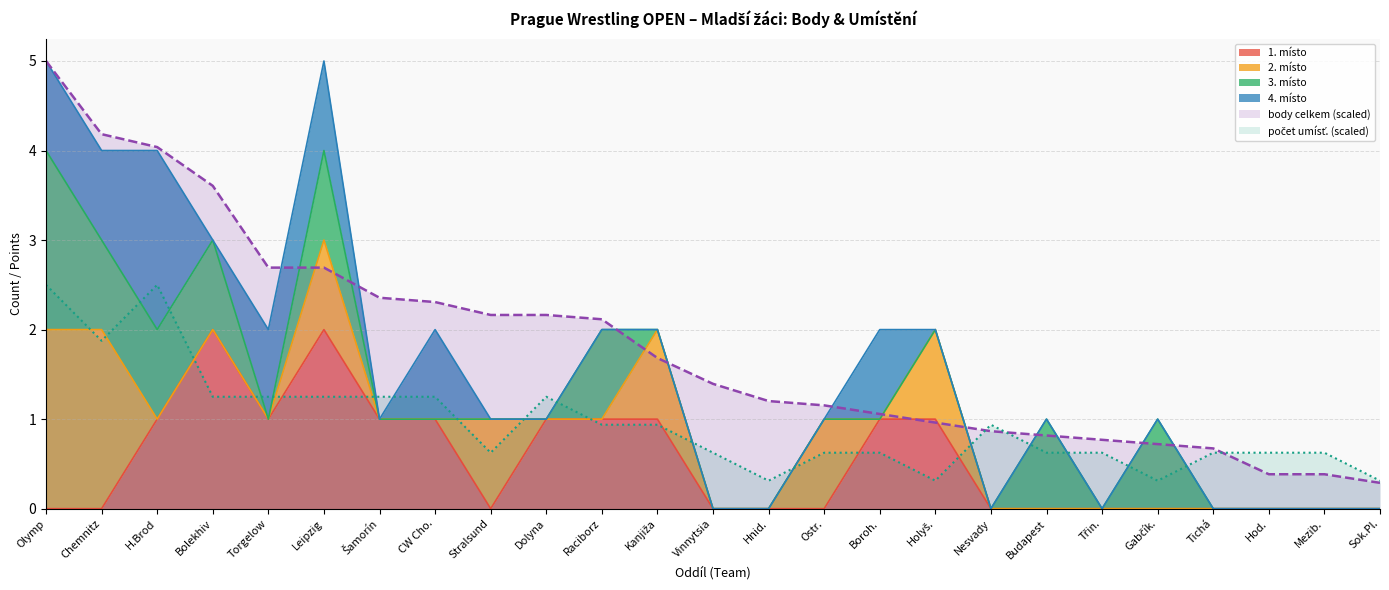

What is the sum of all počet umísť. závod. values?

24.1